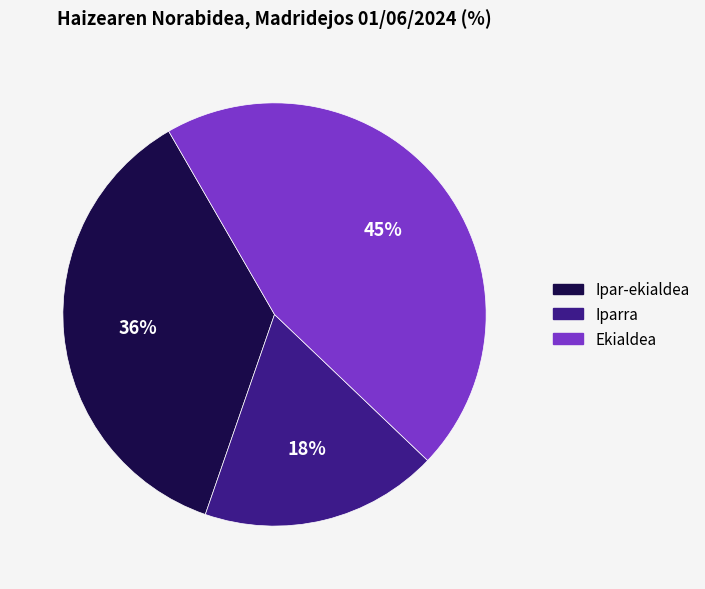

Does any single category account for the majority?

No